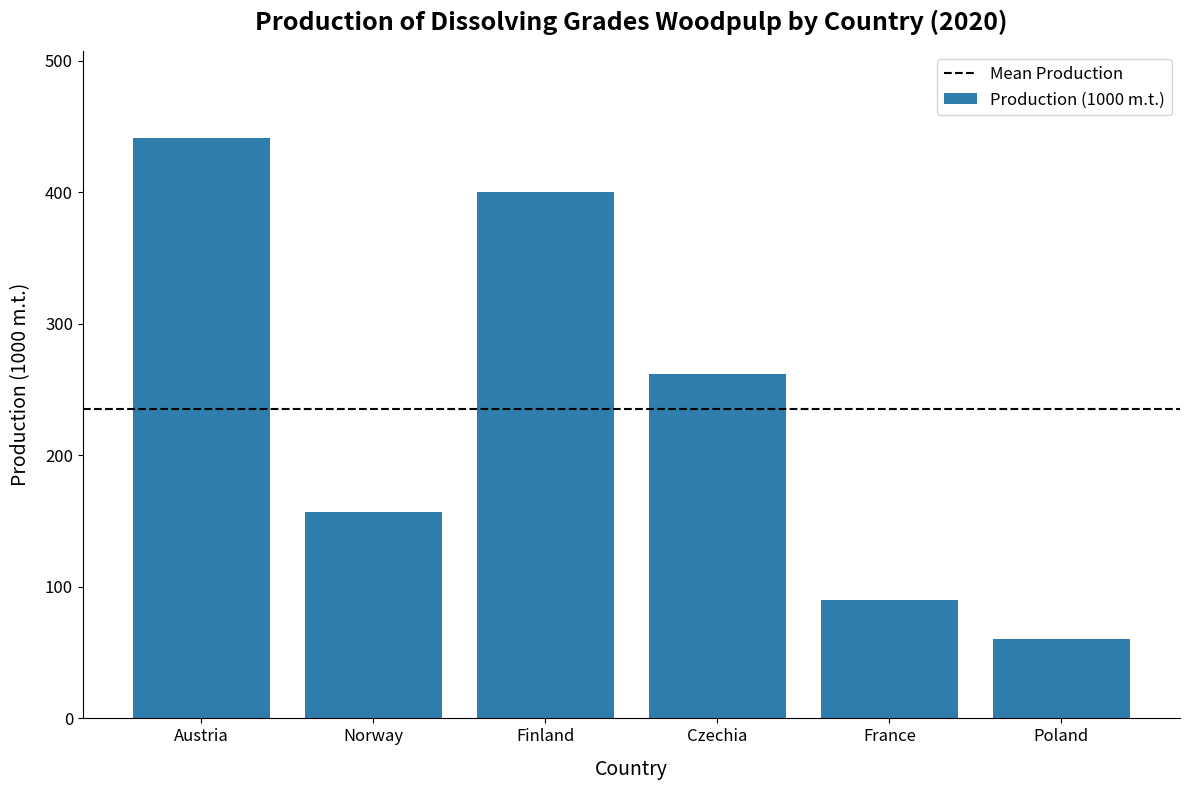

Reading left to right, extract all data points from this chart.

Austria=441.2	Norway=157.0	Finland=400.0	Czechia=262.0	France=90.0	Poland=60.0